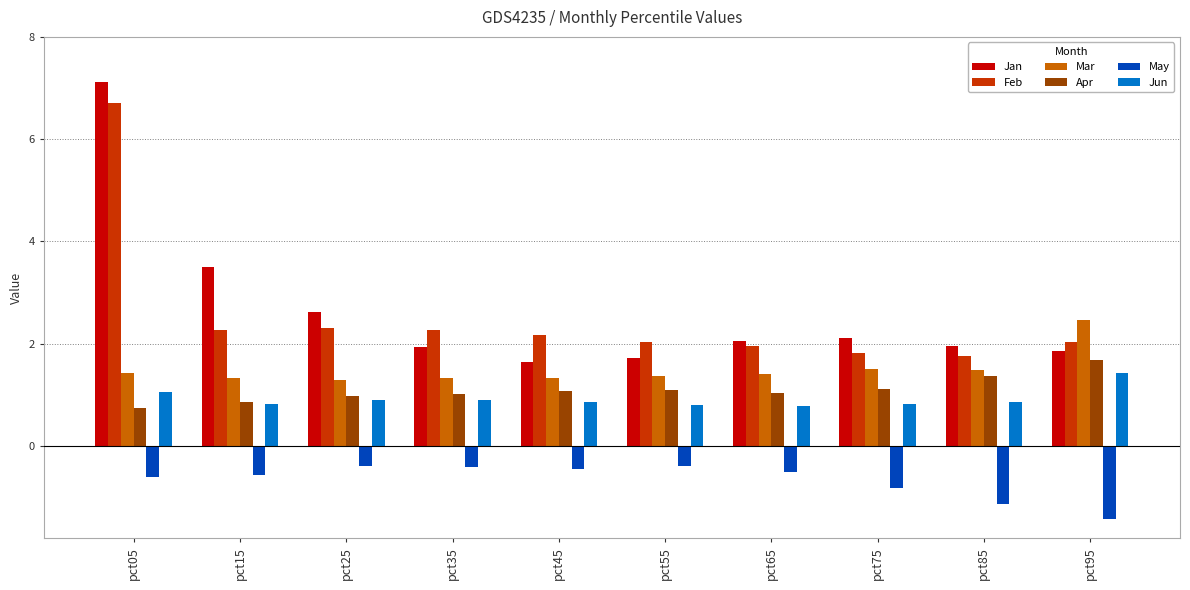

Which series has the widest spread of values?

Jan